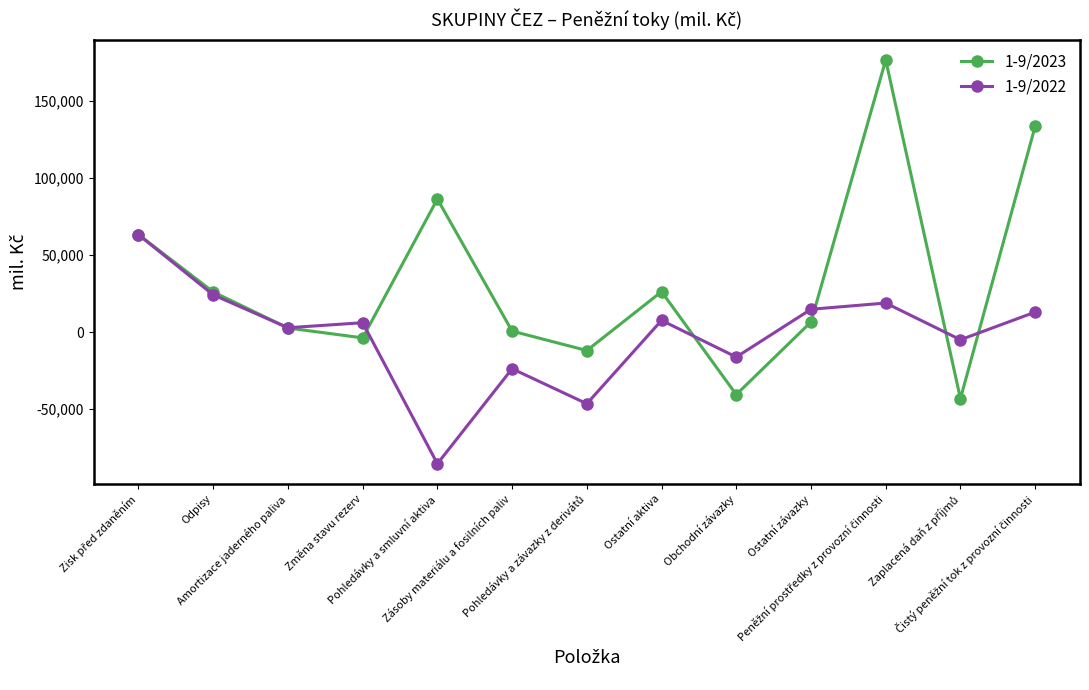

True or false: 1-9/2022 has more than 2 interior local peaks.

True